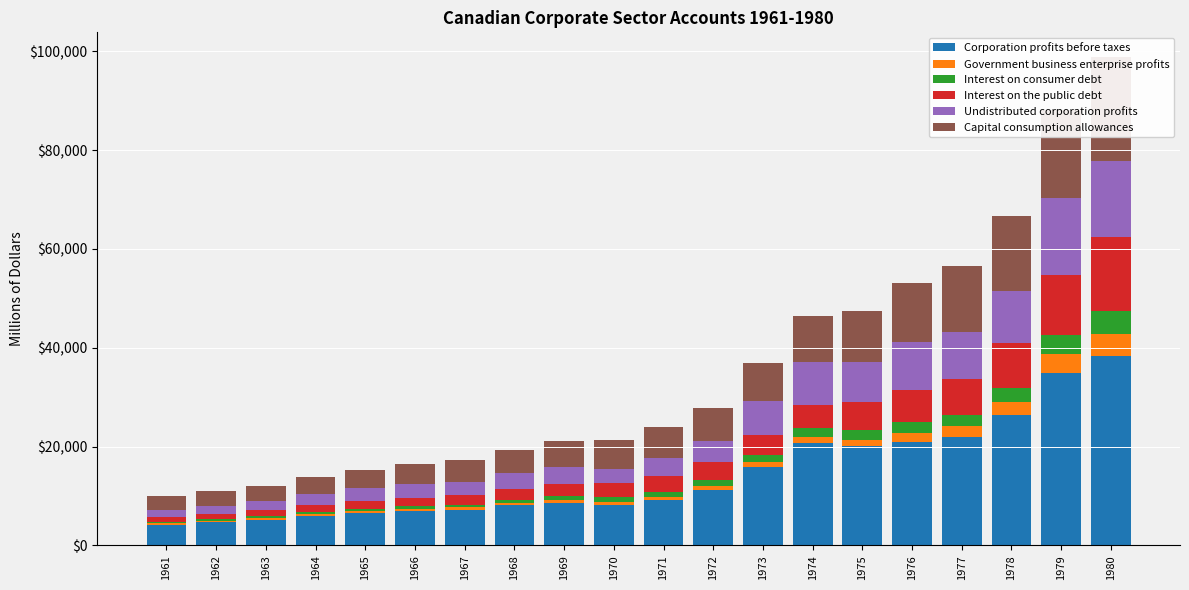

What value does the Corporation profits before taxes series have at 1964, to the nearest 50?

6000